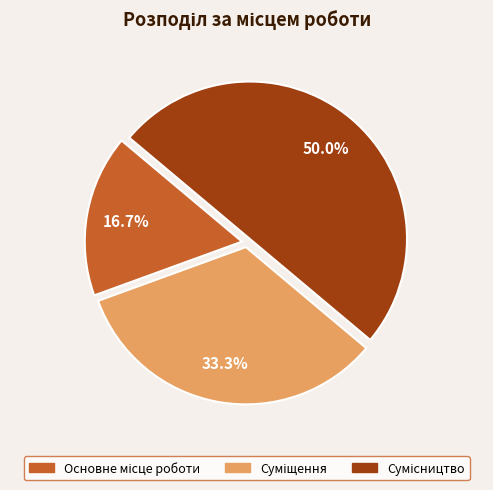

How many slices are in this pie chart?

3